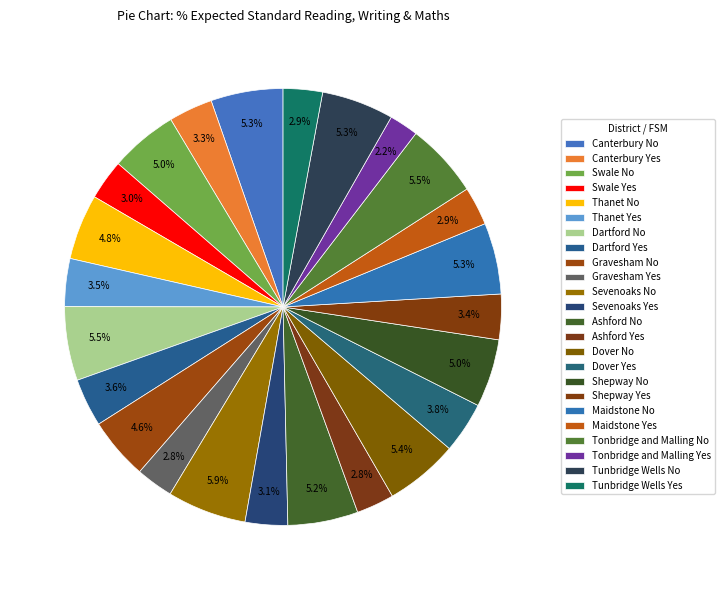

To the nearest percent, what is the average slice percentage?

4%